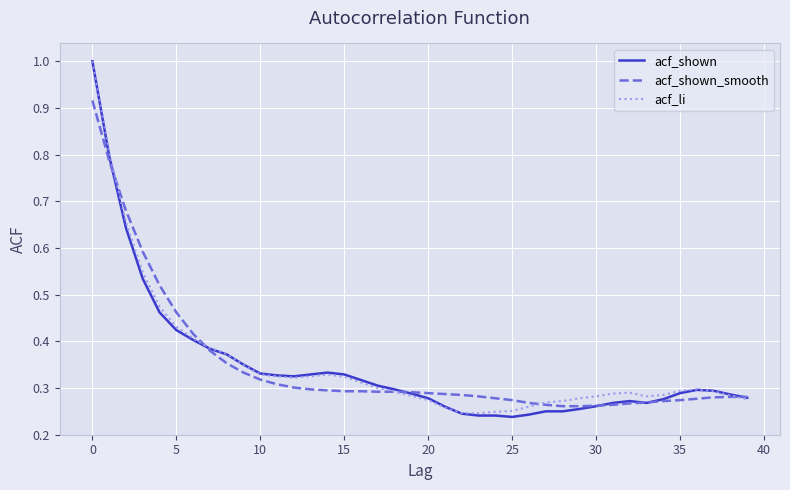

Which series has the largest range (max minus min)?

acf_shown